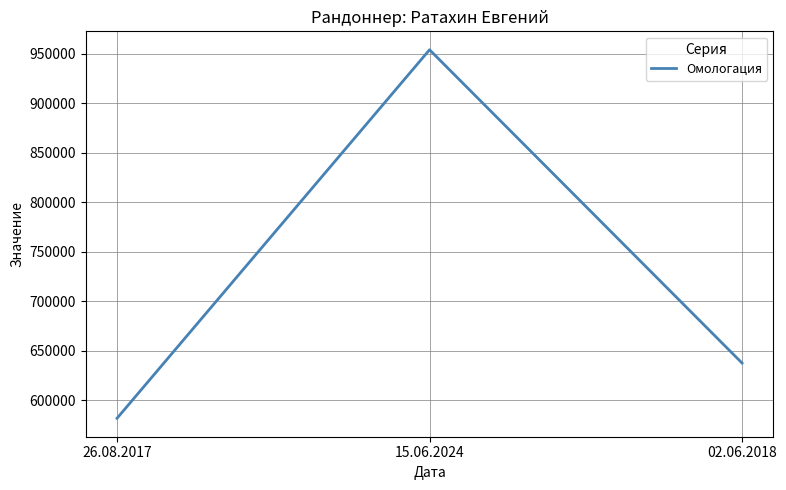

The value at 26.08.2017 is 345831. True or false?

False